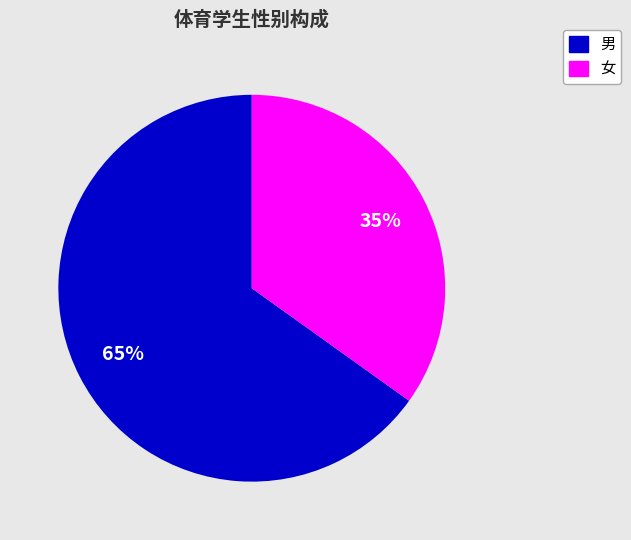

How many segments does this pie chart have?

2